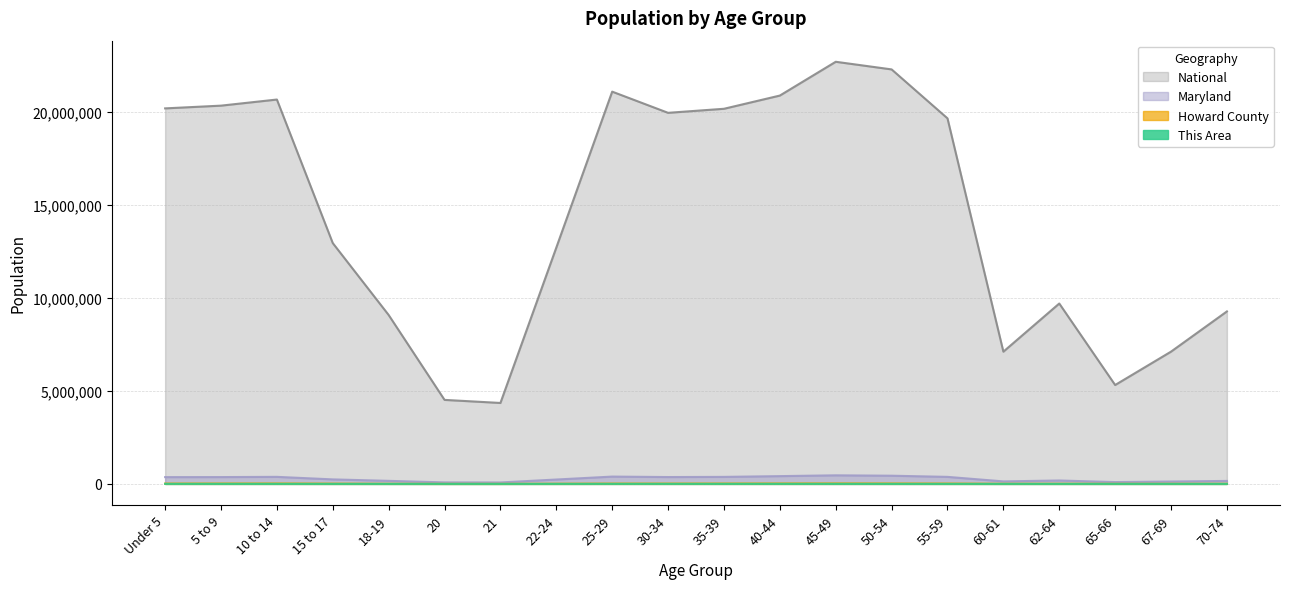

At how many categories does at least one series exceed 22684704?

1